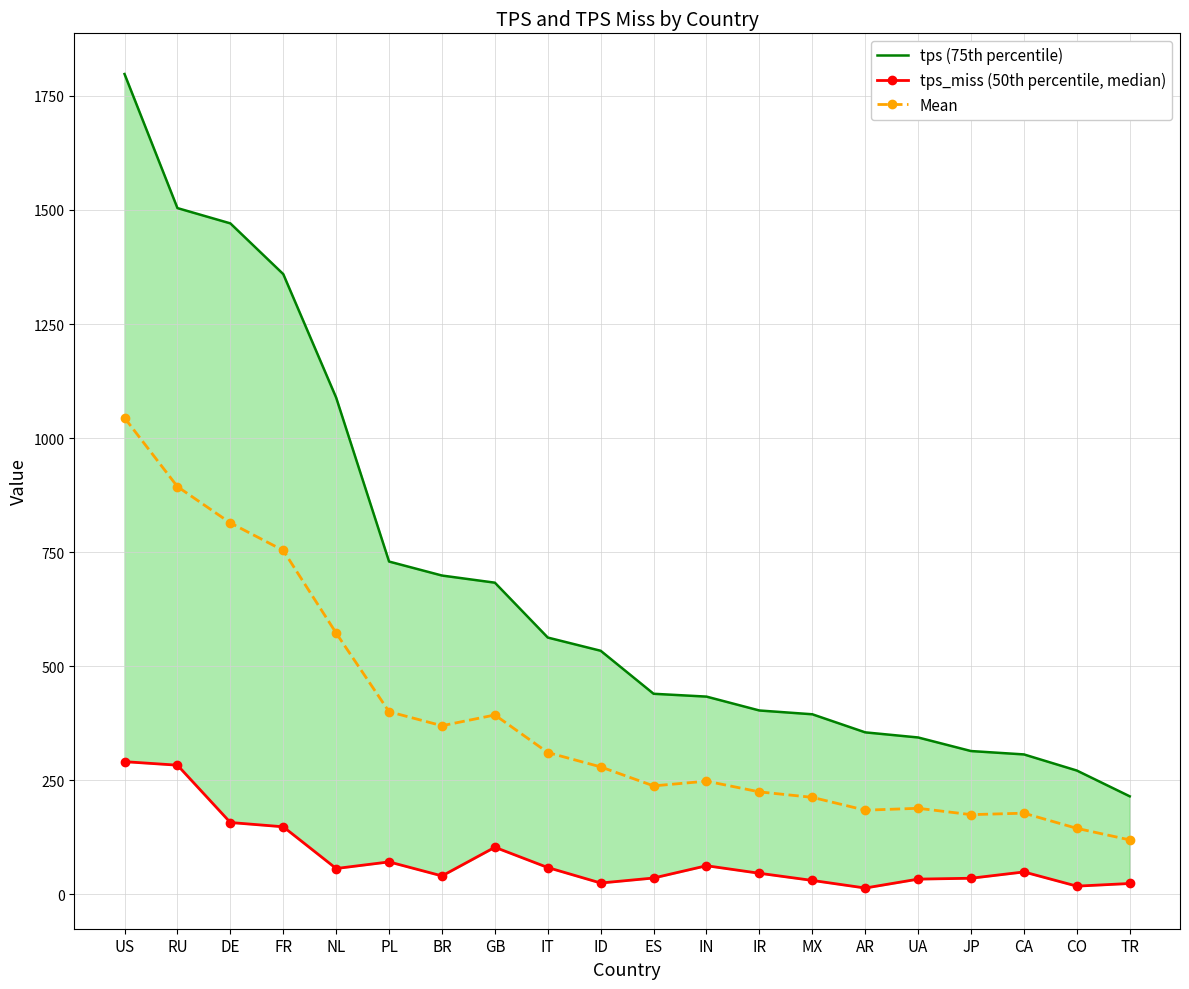

List the series in order of their overall mean, highest first.

tps (75th percentile), Mean, tps_miss (50th percentile, median)